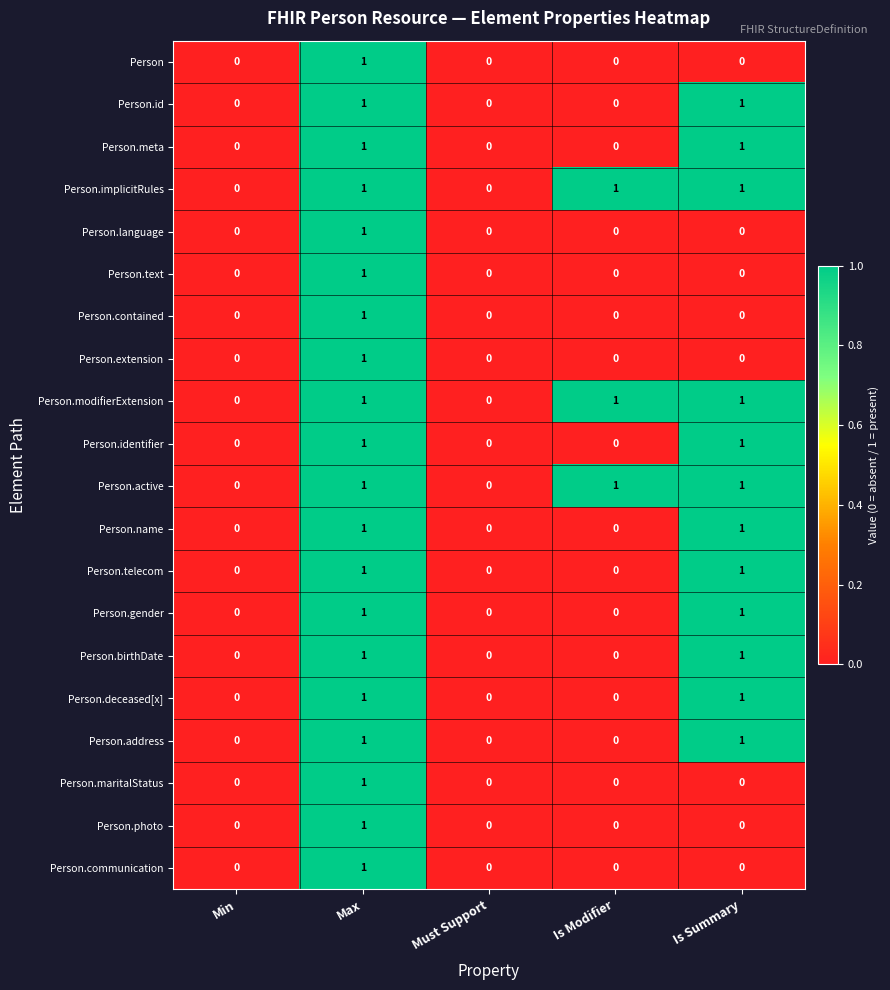

Is the value of Person.birthDate at Is Modifier greater than the value of Person at Max?

No